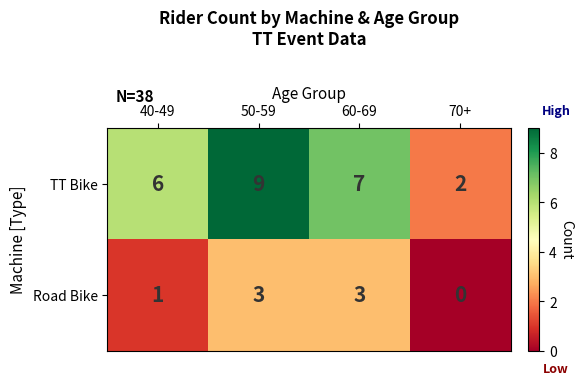

Rank the series by their maximum value, from lowest to highest.

Road Bike, TT Bike